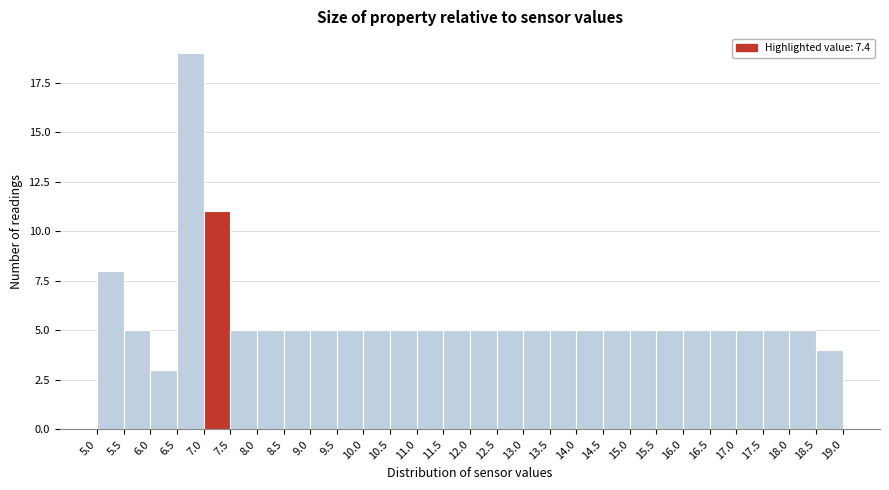

What is the height of the bar covering 10.5 to 11.0 on the x-axis? The values are not printed on the chart, so give them approximately, as read against the axis.

5